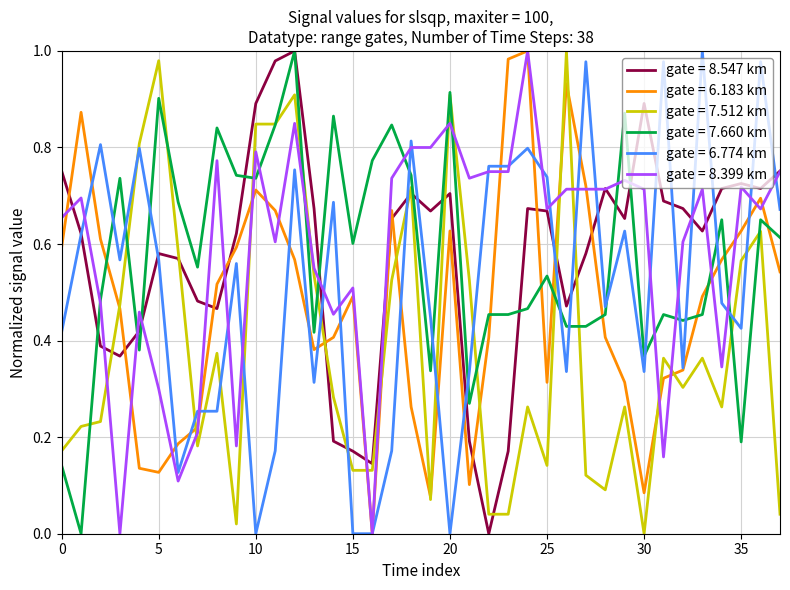

After their last crossing, which series has the higher values: gate = 8.547 km or gate = 6.183 km?

gate = 8.547 km